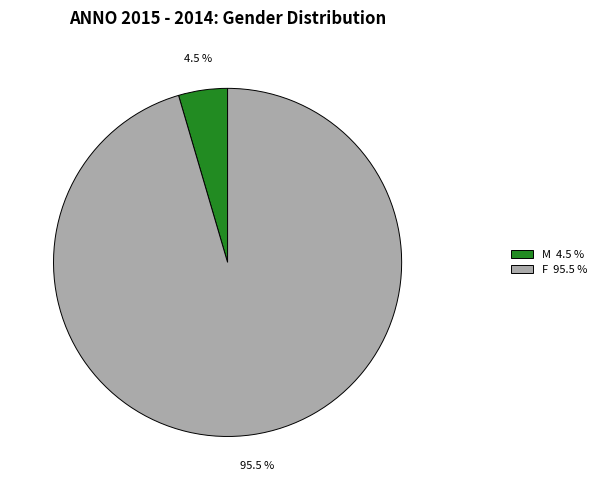

Does F represent more than half of the total?

Yes